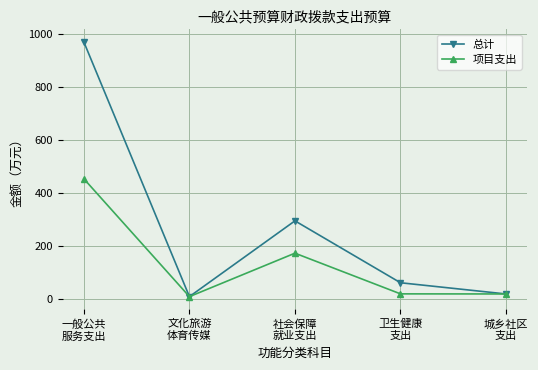

What is the maximum value shown in the chart?

968.1